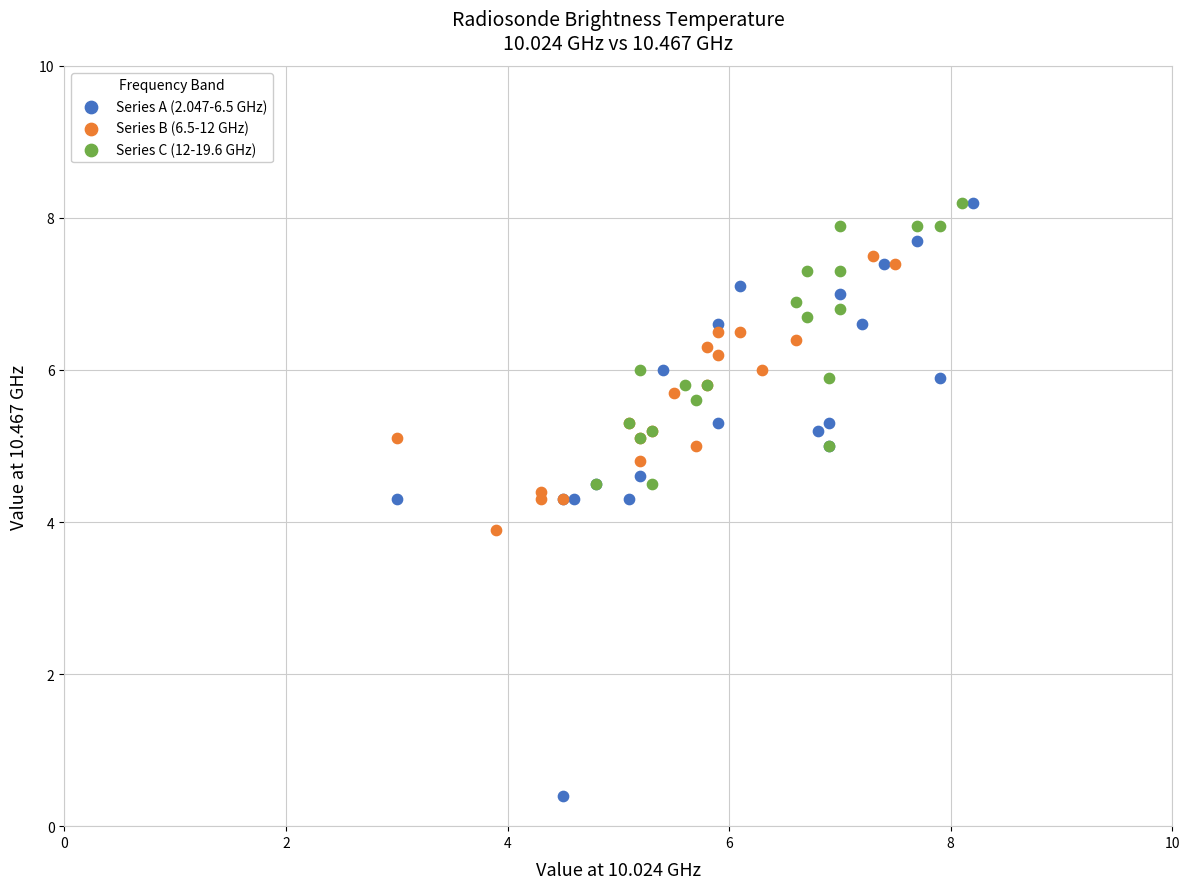

Which series contains the lowest Y value?

Series A (2.047-6.5 GHz)